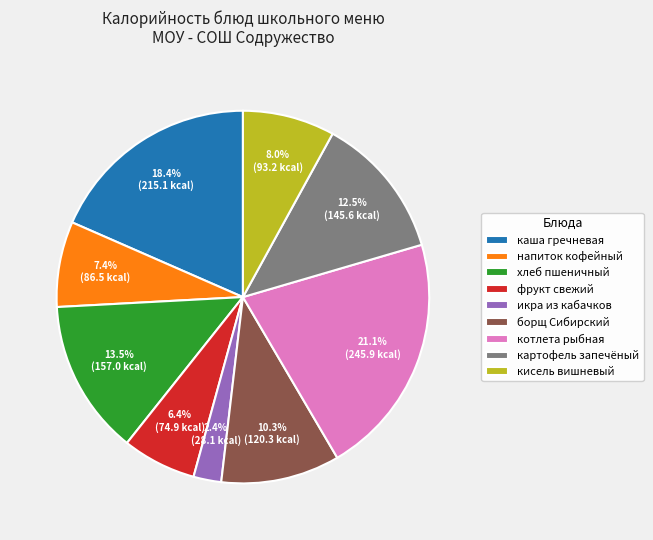

To the nearest percent, what is the difference between the largest and smallest slice percentages?

19%